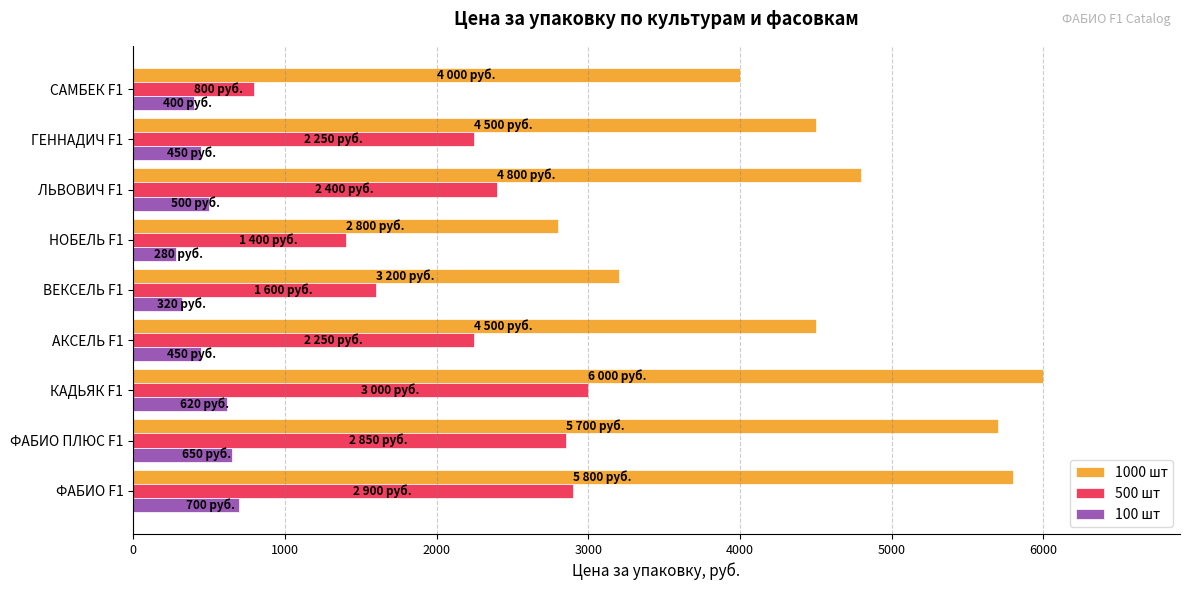

Which series has the largest total across all categories?

1000 шт